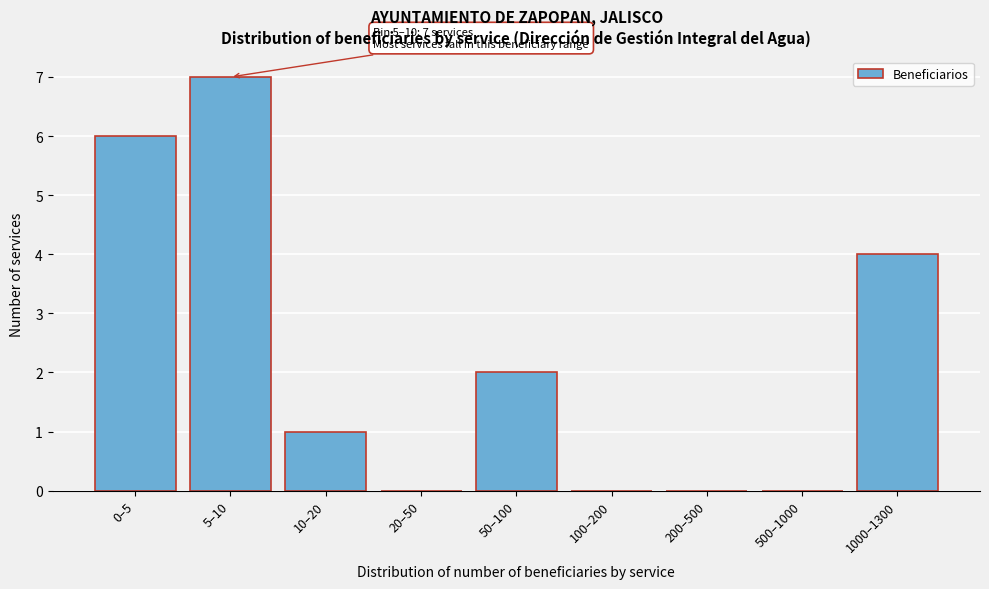

Reading left to right, extract all data points from this chart.

0–5=6	5–10=7	10–20=1	20–50=0	50–100=2	100–200=0	200–500=0	500–1000=0	1000–1300=4